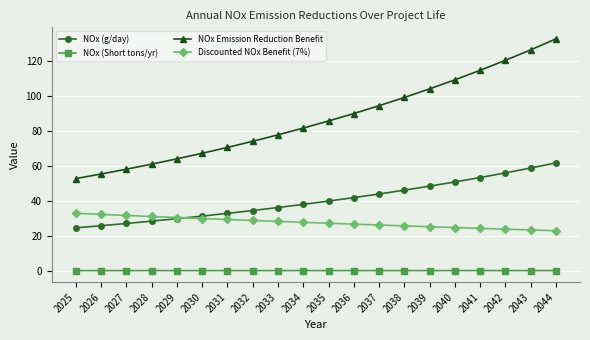

Count the number of categories in the chart.

20